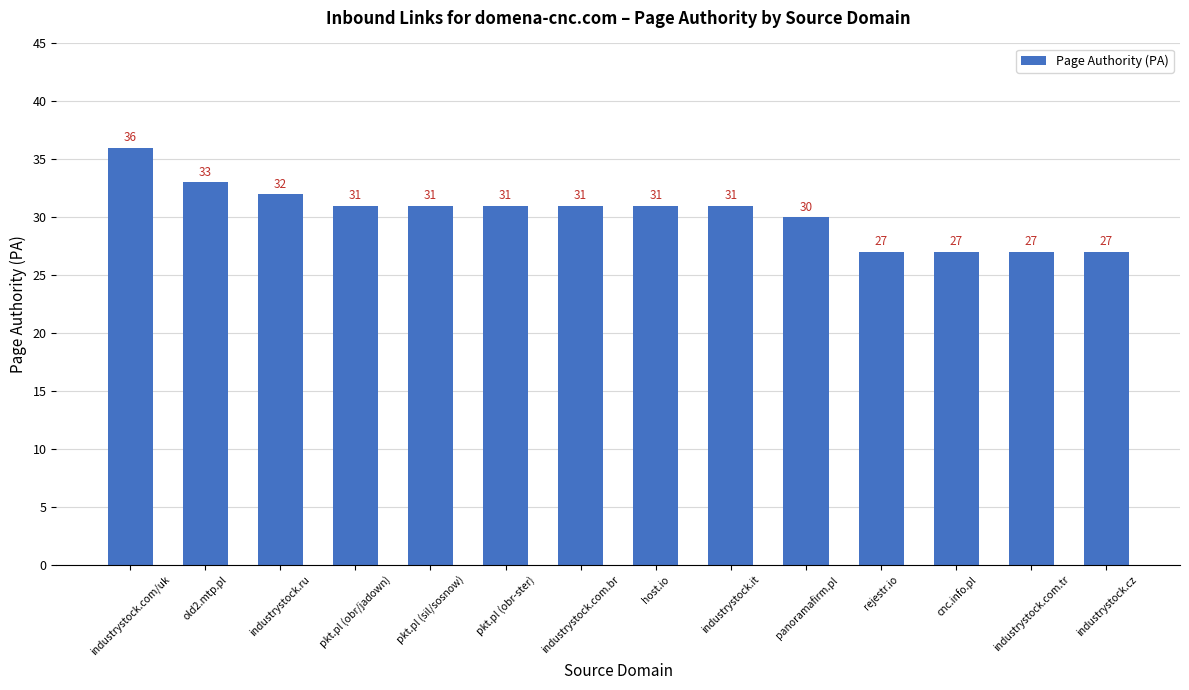

The chart shows a value of 15 at pkt.pl (obr/jadown). True or false?

False